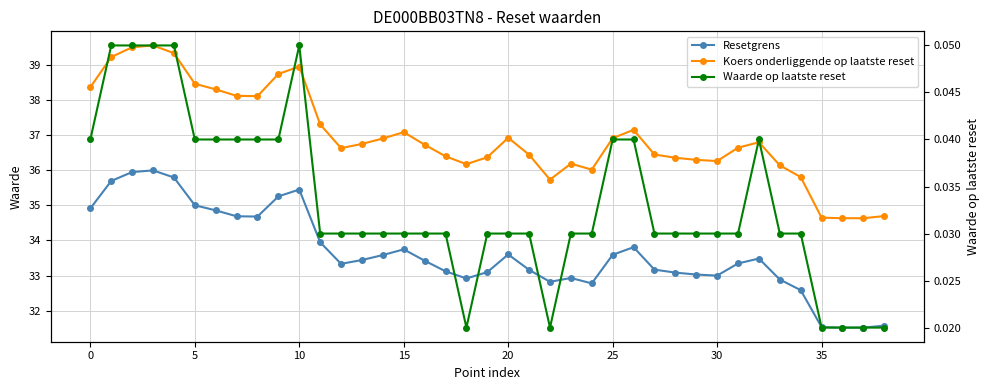

Which series has the largest range (max minus min)?

Koers onderliggende op laatste reset